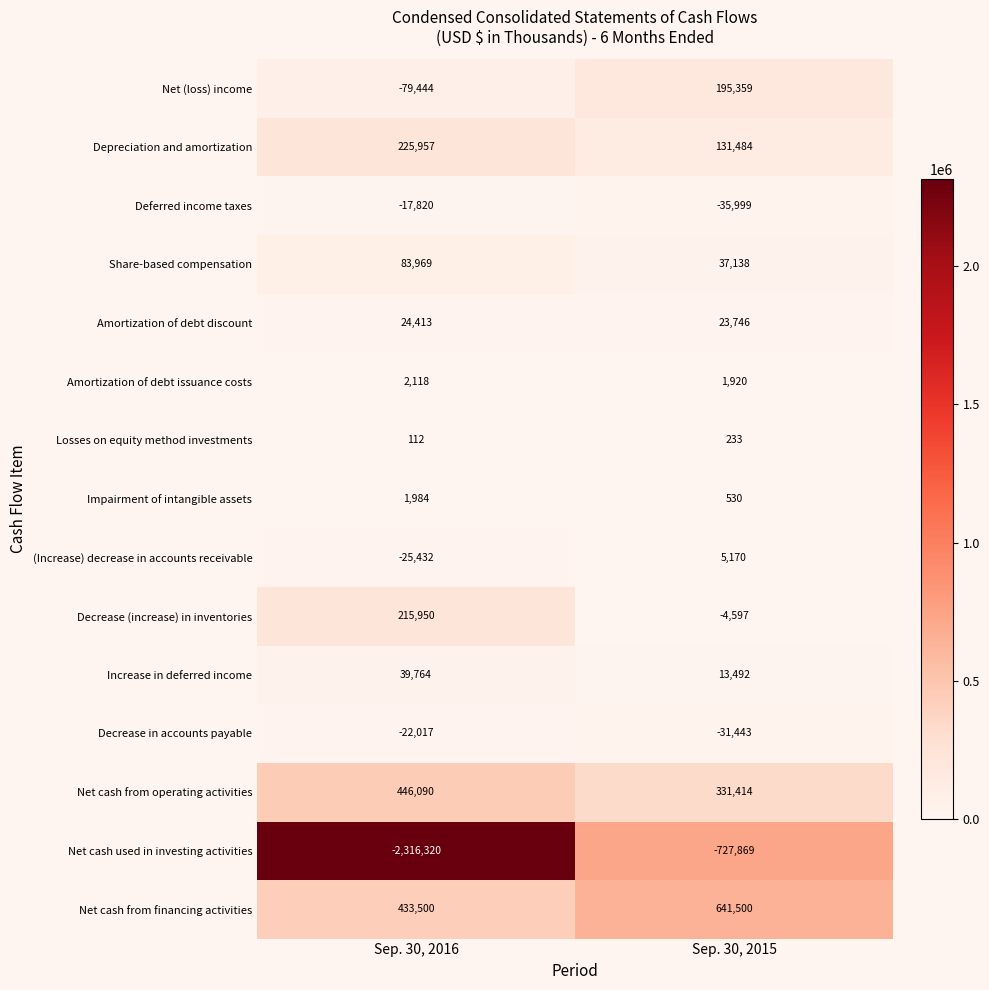

Rank the categories by (Increase) decrease in accounts receivable value from highest to lowest.

Sep. 30, 2015, Sep. 30, 2016